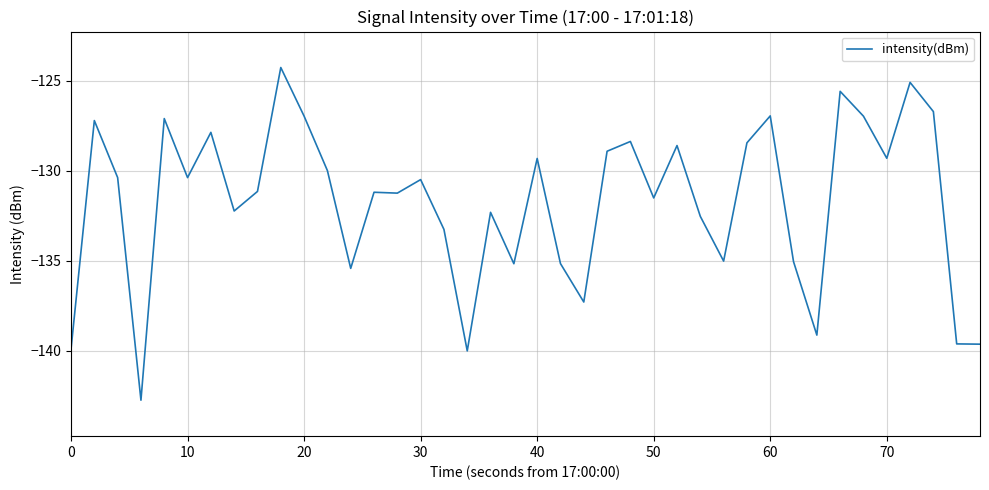

True or false: the data has more than 2 interior local peaks.

True